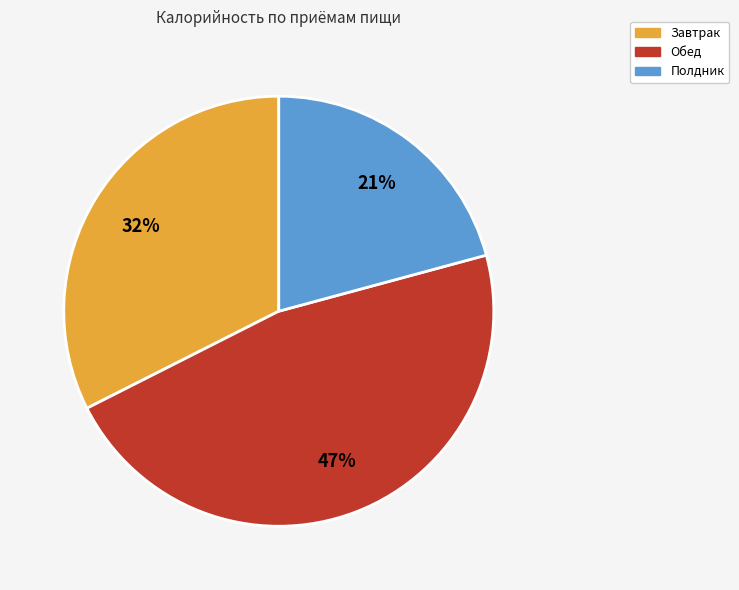

Combined, do Завтрак and Полдник account for over 50%?

Yes